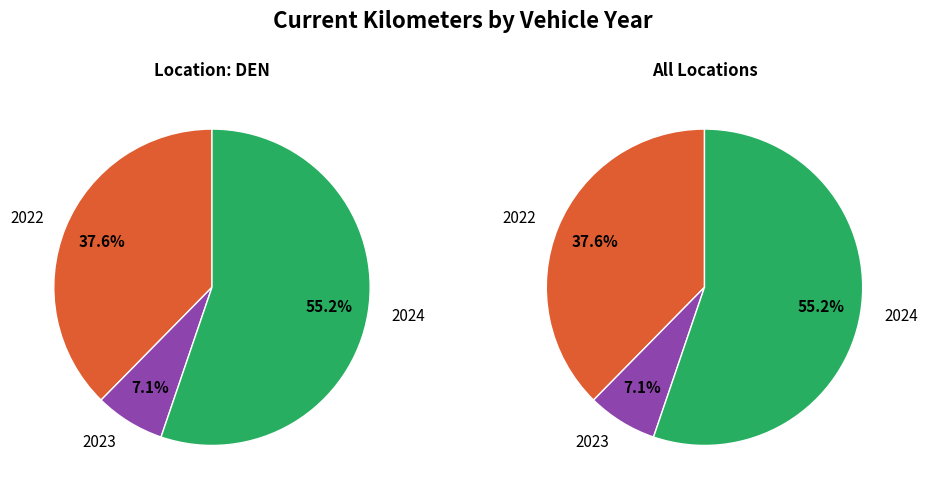

Does 18 represent more than half of the total?

No